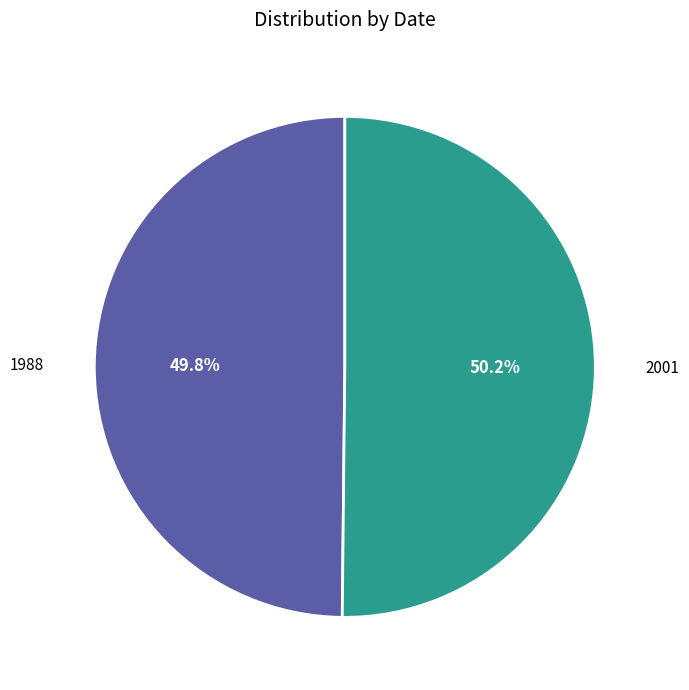

Approximately how many times larger is the value at 1988 compared to 2001?

1.0